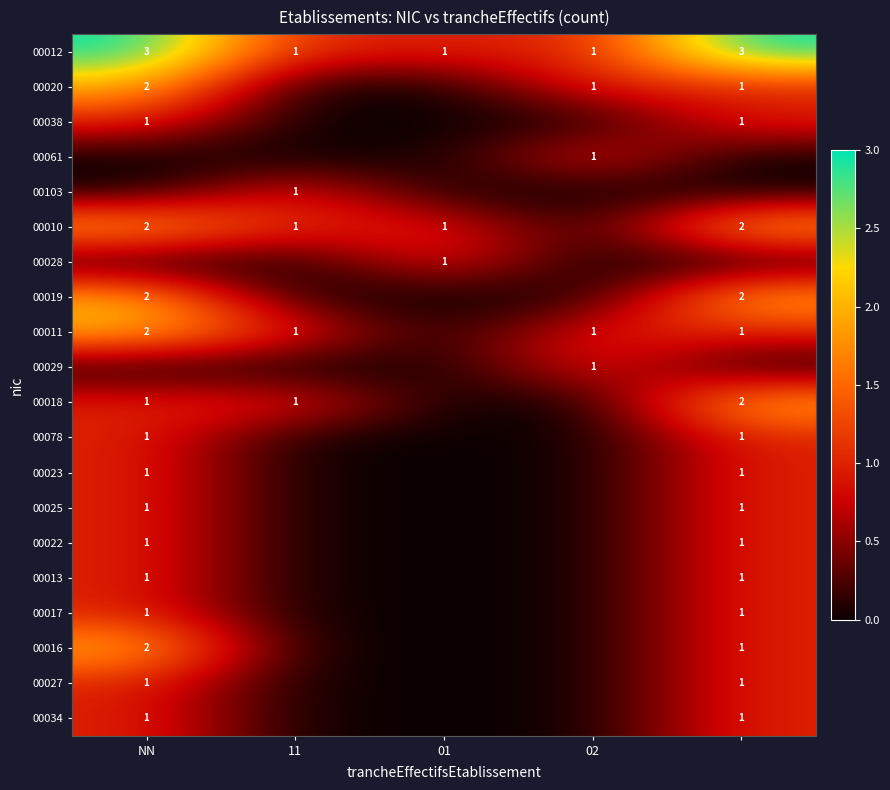

Is it true that 00029 equals 1 at 02?

True